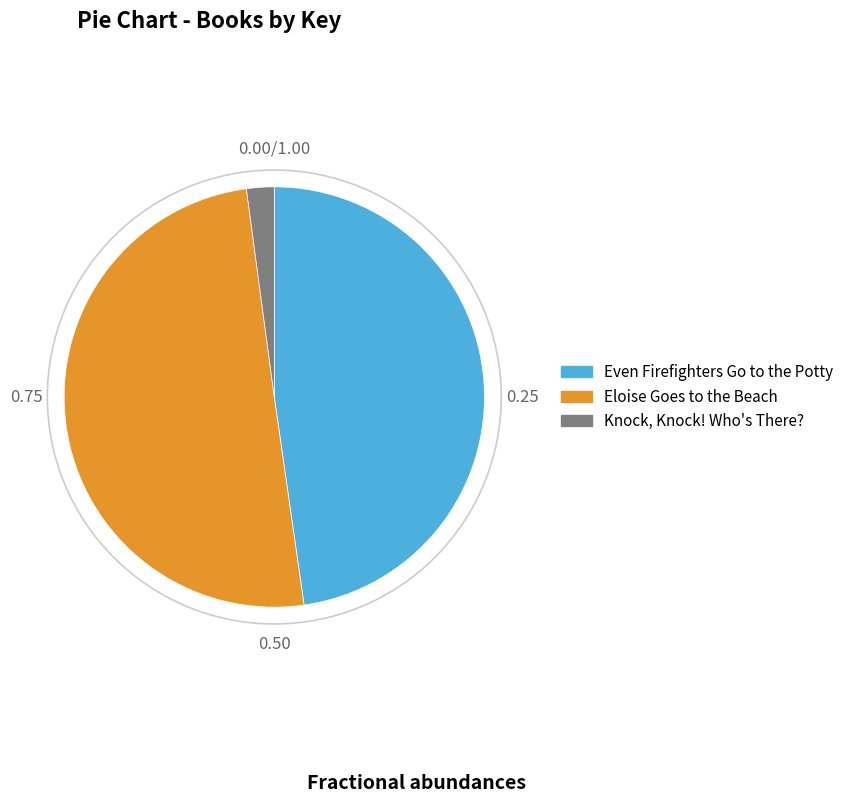

Rank the categories by value from lowest to highest.

Knock, Knock! Who's There?, Even Firefighters Go to the Potty, Eloise Goes to the Beach